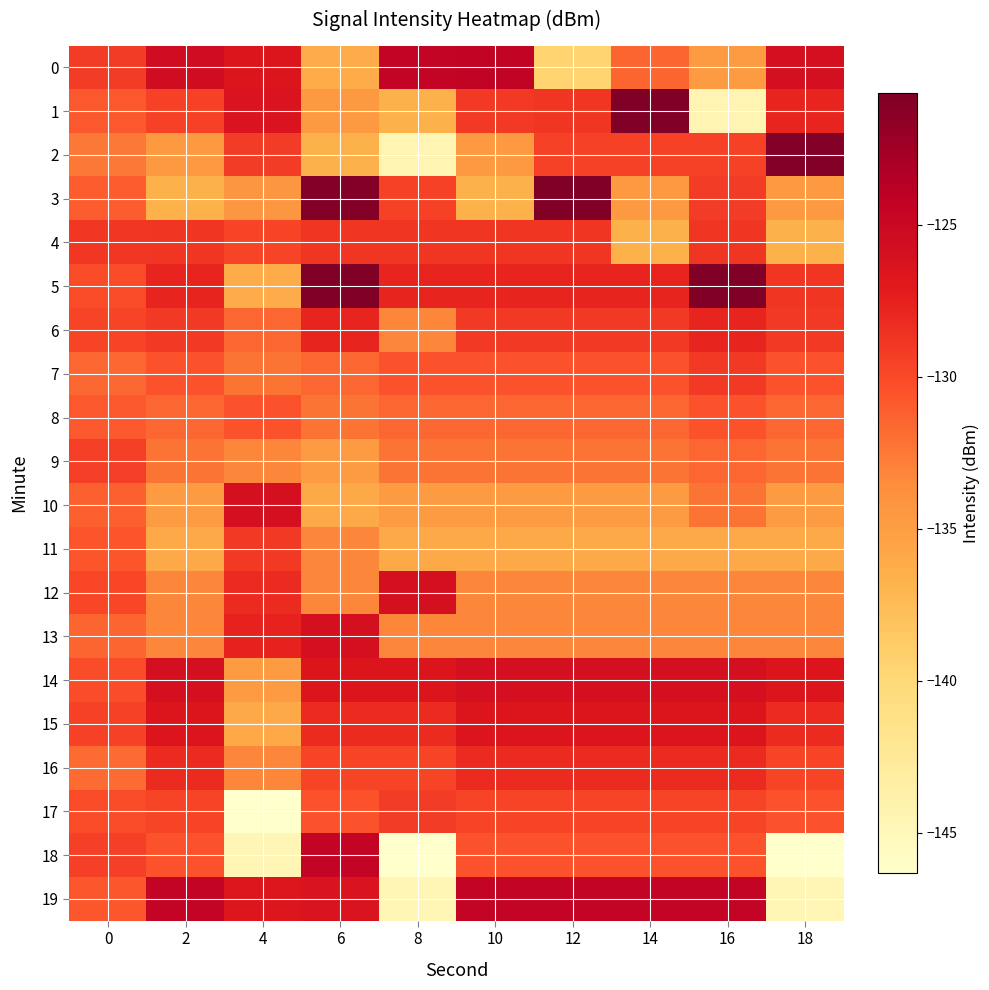

Which series has the largest total across all categories?

14